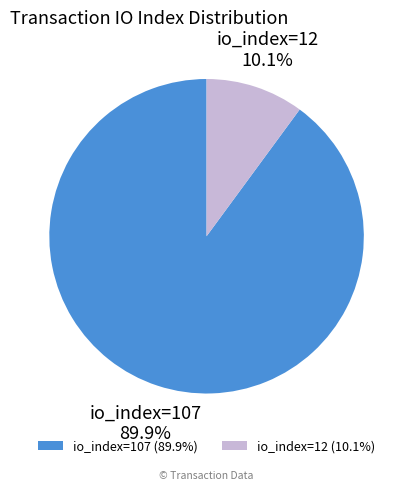

Which slice is the smallest?

io_index=12